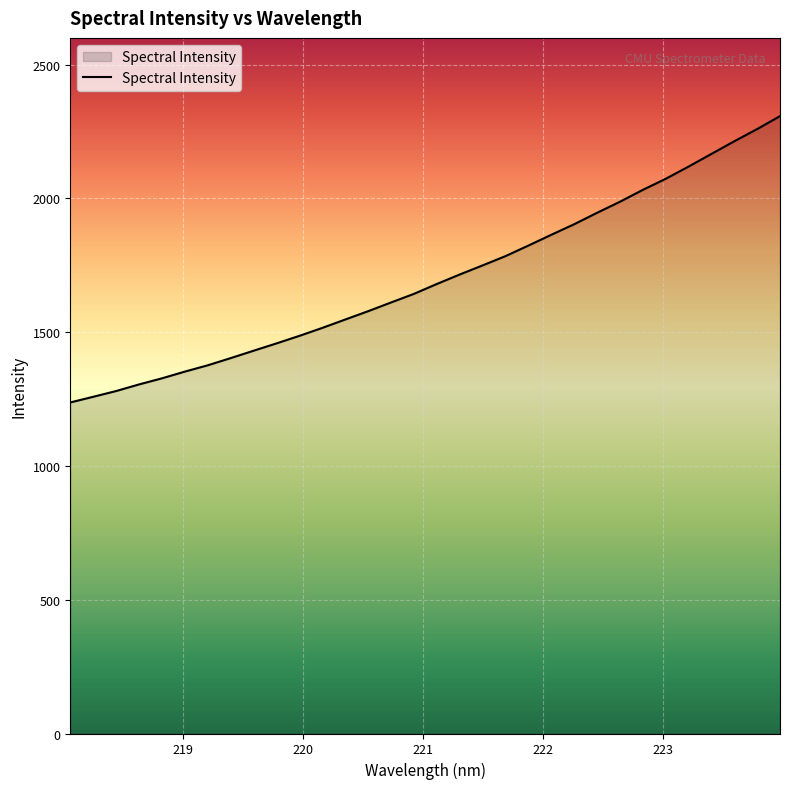

What is the greatest value displayed?

2307.6